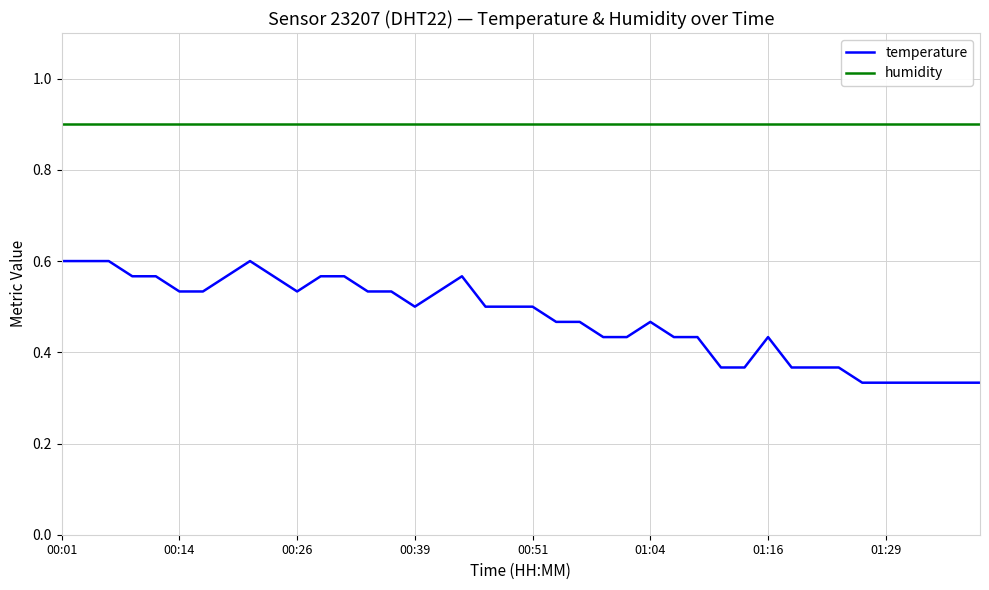

Which series has the widest spread of values?

temperature